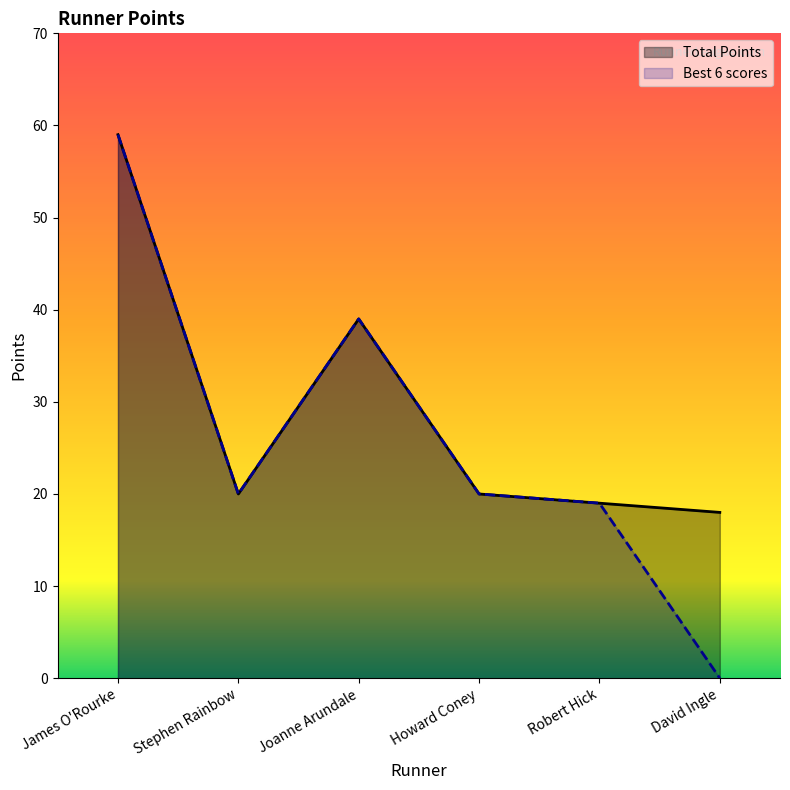

At which category is the sum across all series the highest?

James O'Rourke